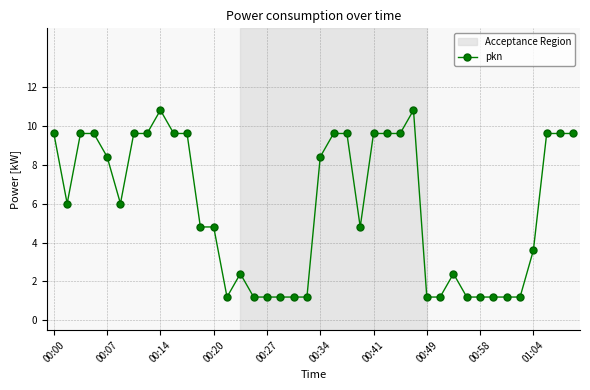

What is the sum of all values?

232.8